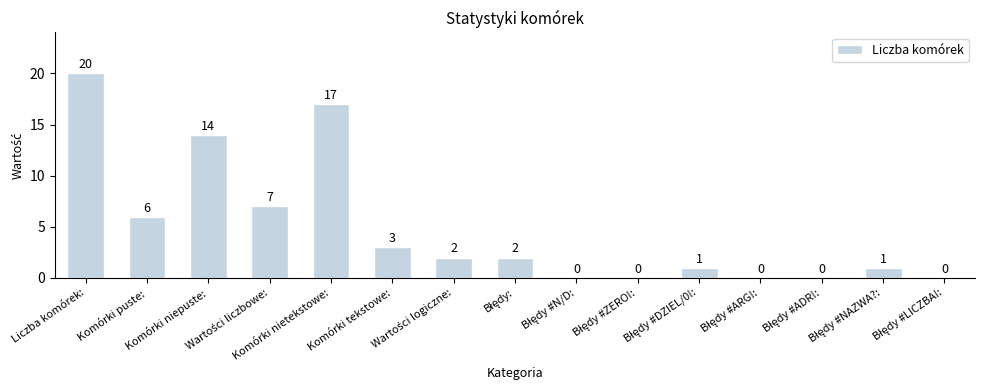

What is the maximum value shown in the chart?

20